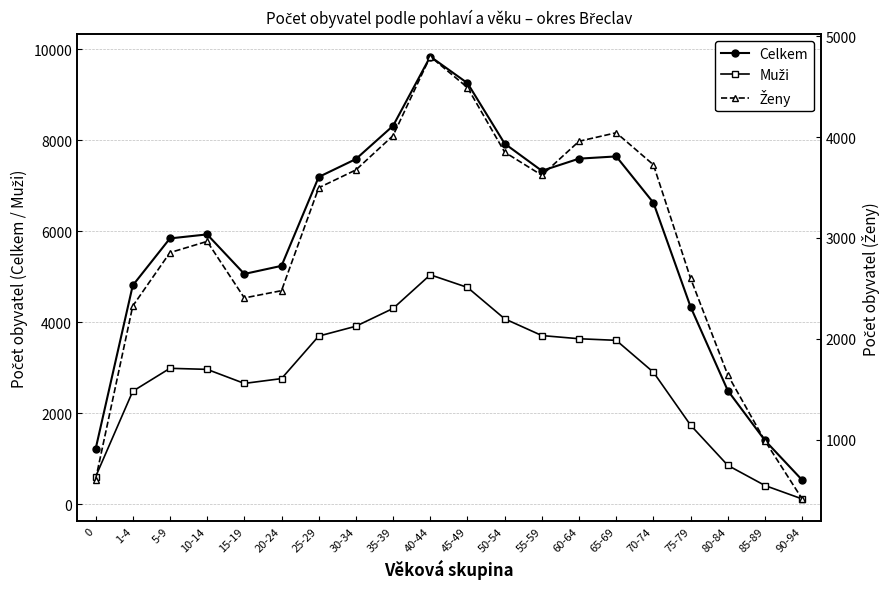

Reading left to right, extract all data points from this chart.

Celkem: 0=1209	1-4=4810	5-9=5843	10-14=5931	15-19=5062	20-24=5240	25-29=7193	30-34=7587	35-39=8318	40-44=9840	45-49=9256	50-54=7926	55-59=7329	60-64=7596	65-69=7645	70-74=6627	75-79=4337	80-84=2498	85-89=1402	90-94=532
Muži: 0=602	1-4=2484	5-9=2988	10-14=2965	15-19=2656	20-24=2762	25-29=3696	30-34=3913	35-39=4304	40-44=5043	45-49=4766	50-54=4076	55-59=3708	60-64=3638	65-69=3603	70-74=2902	75-79=1738	80-84=855	85-89=412	90-94=117
Ženy: 0=607	1-4=2326	5-9=2855	10-14=2966	15-19=2406	20-24=2478	25-29=3497	30-34=3674	35-39=4014	40-44=4797	45-49=4490	50-54=3850	55-59=3621	60-64=3958	65-69=4042	70-74=3725	75-79=2599	80-84=1643	85-89=990	90-94=415